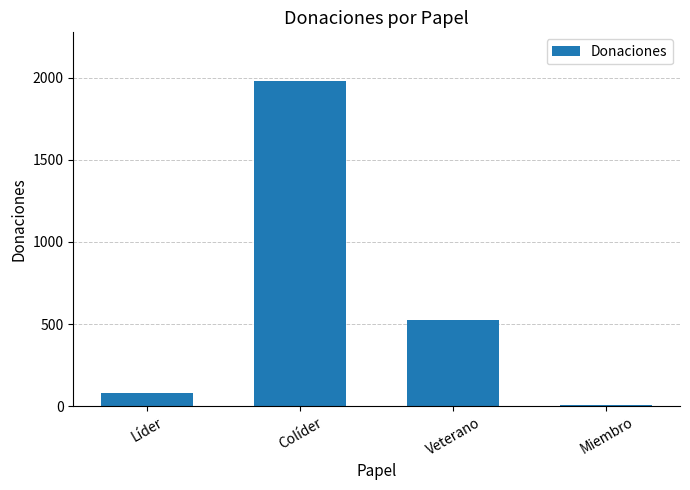

Between Colíder and Líder, which is larger?

Colíder